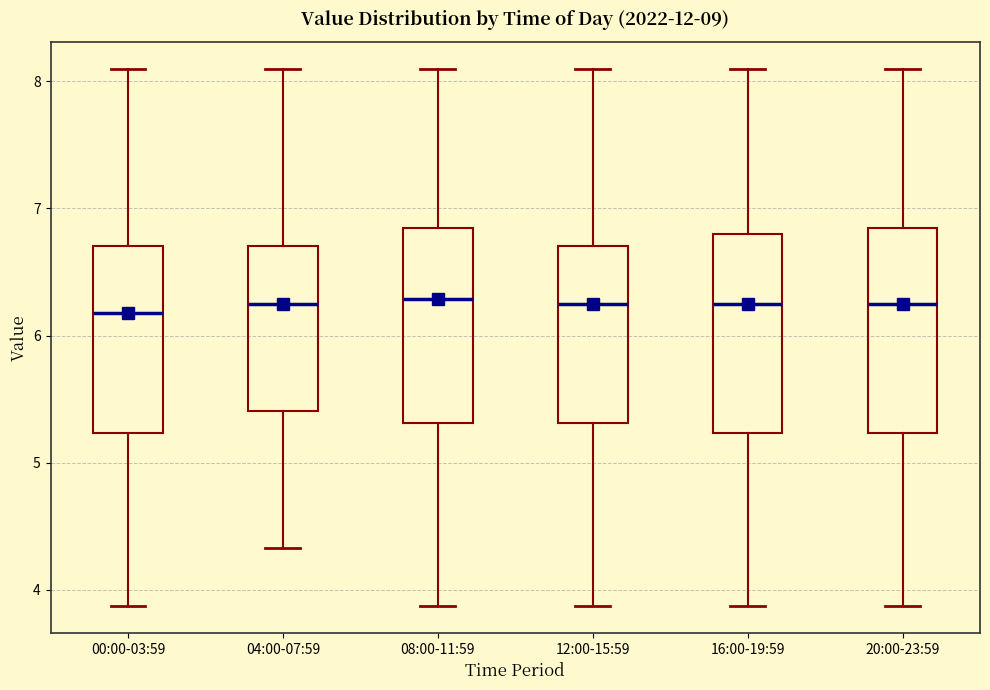

Reading left to right, read every box against the y-axis: the position of its median line, the range the box covers, and the ends of its whiskers. The values are not printed on the chart, so give them approximately, as read against the axis.

00:00-03:59: median 6.2, box 5.2 to 6.7, whiskers 3.9 to 8.1
04:00-07:59: median 6.3, box 5.4 to 6.7, whiskers 4.3 to 8.1
08:00-11:59: median 6.3, box 5.3 to 6.8, whiskers 3.9 to 8.1
12:00-15:59: median 6.3, box 5.3 to 6.7, whiskers 3.9 to 8.1
16:00-19:59: median 6.3, box 5.2 to 6.8, whiskers 3.9 to 8.1
20:00-23:59: median 6.3, box 5.2 to 6.8, whiskers 3.9 to 8.1